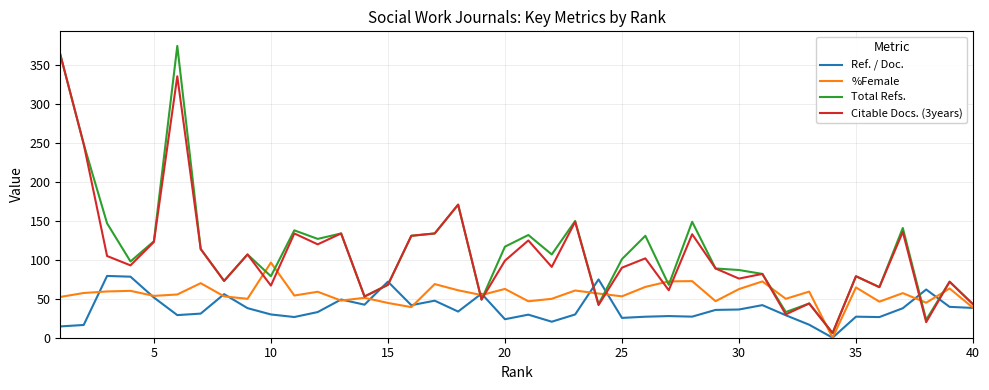

What is the maximum value shown in the chart?

375.0